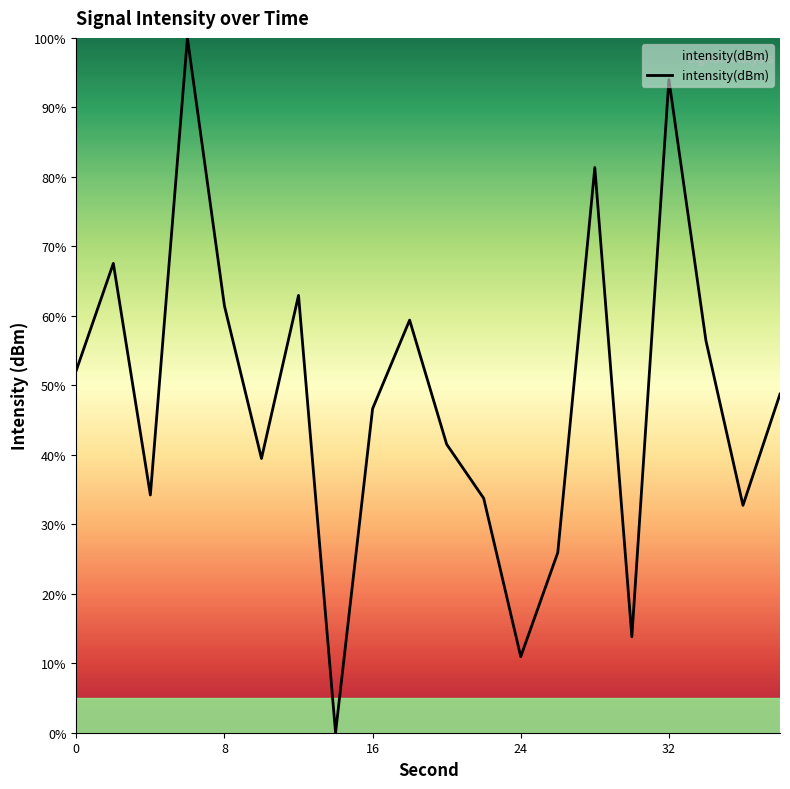

What is the difference between the maximum and minimum values?

100.0